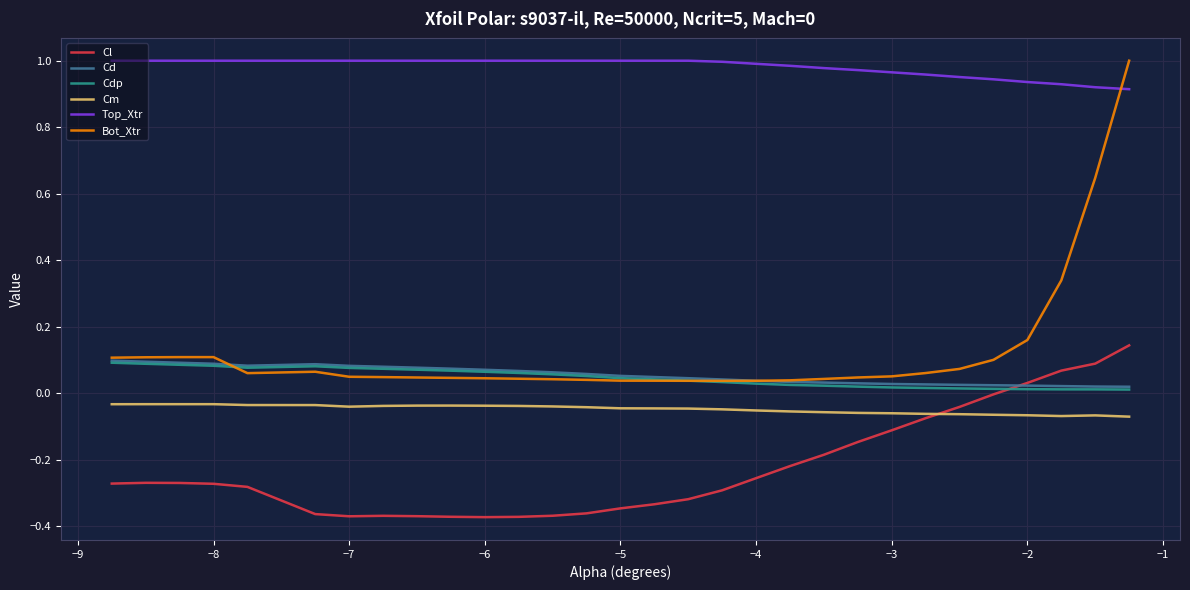

True or false: Cm and Top_Xtr intersect in this chart.

False